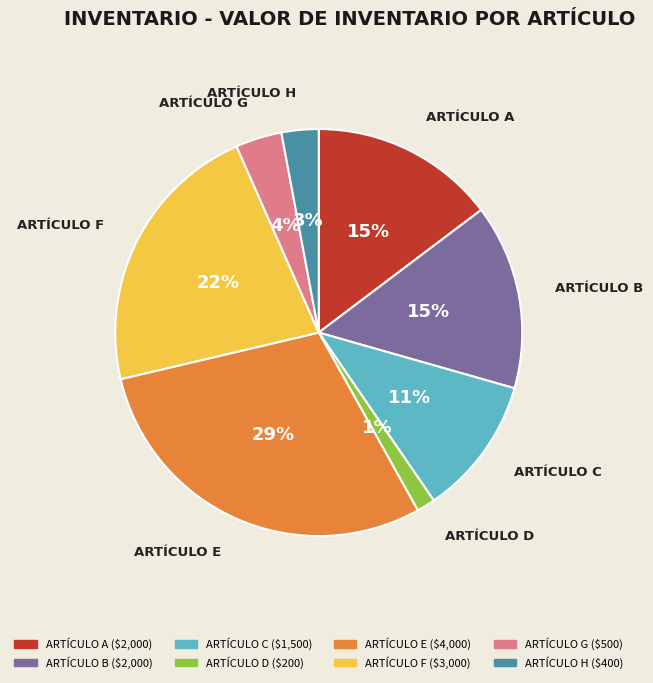

Do ARTÍCULO A and ARTÍCULO D together represent more than half of the pie?

No